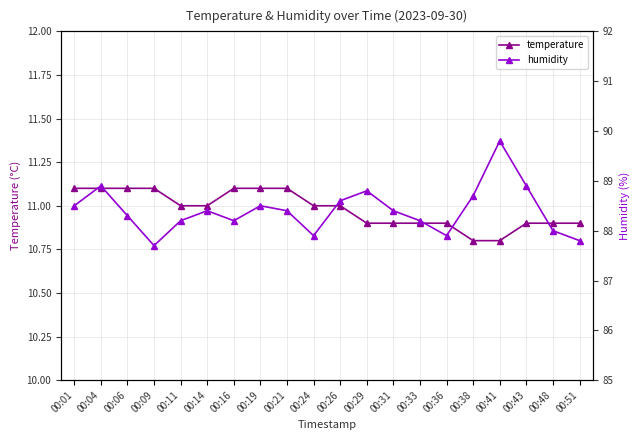

Is the value of temperature at 00:43 greater than the value of humidity at 00:04?

No